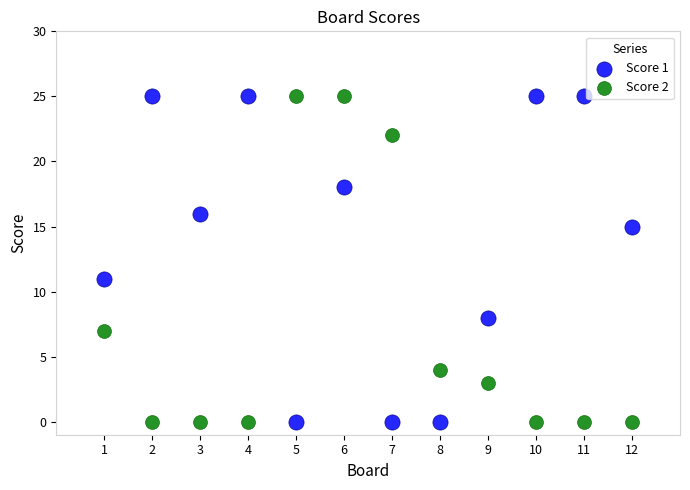

What is the X range (max minus min) for the scatter plot?

11